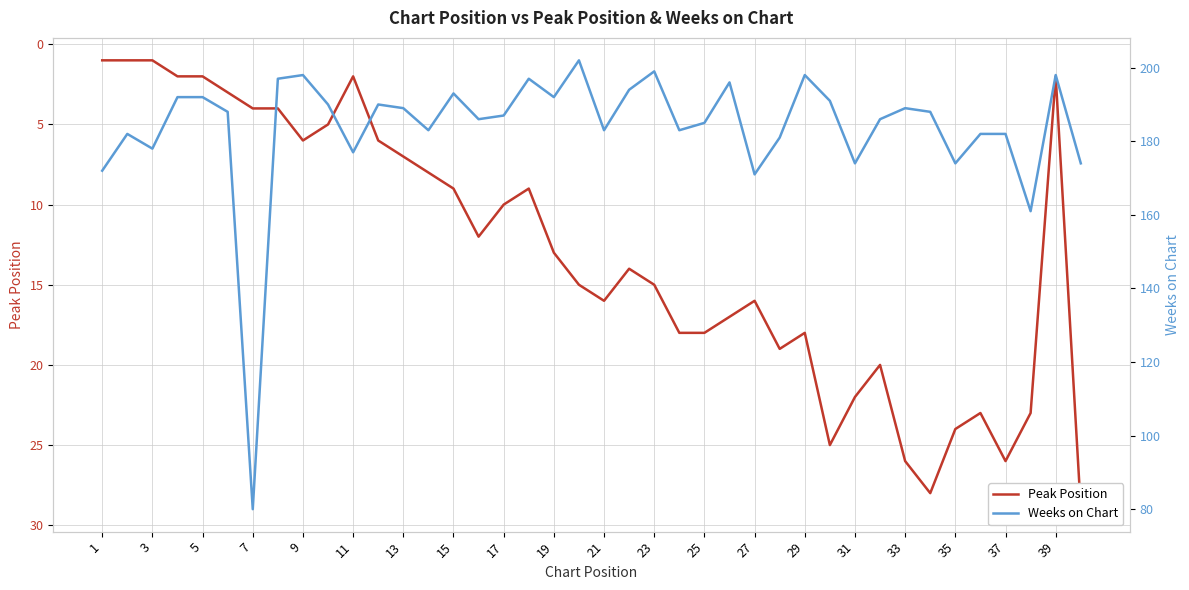

List the series in order of their overall mean, lowest first.

Peak Position, Weeks on Chart